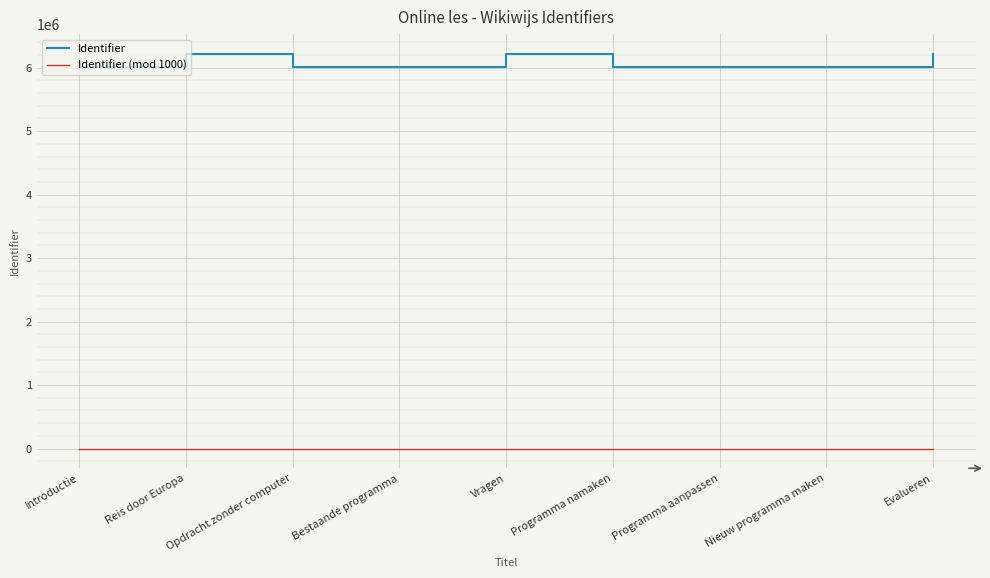

Rank the series by their maximum value, from highest to lowest.

Identifier, Identifier (mod 1000)